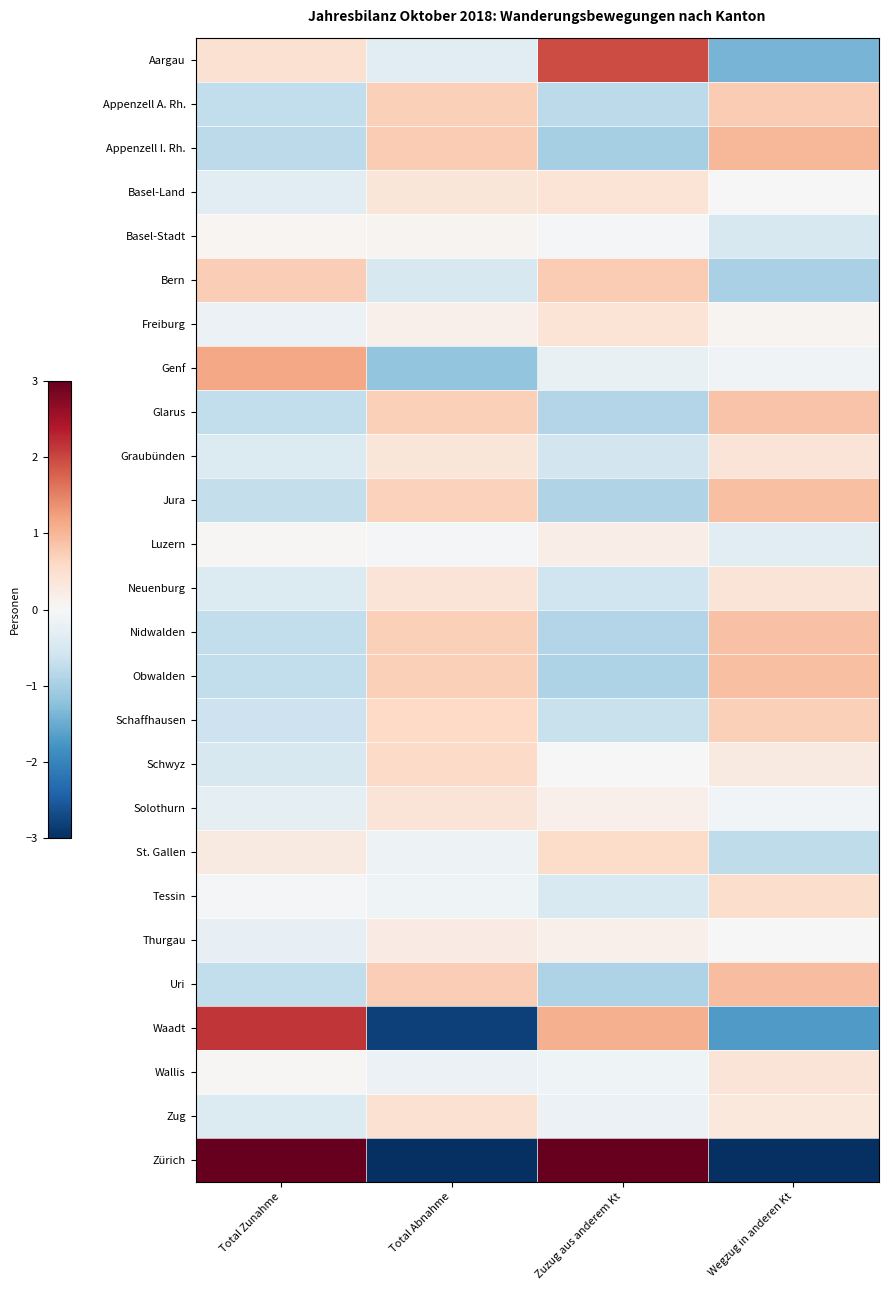

At how many categories does at least one series exceed 3?

2